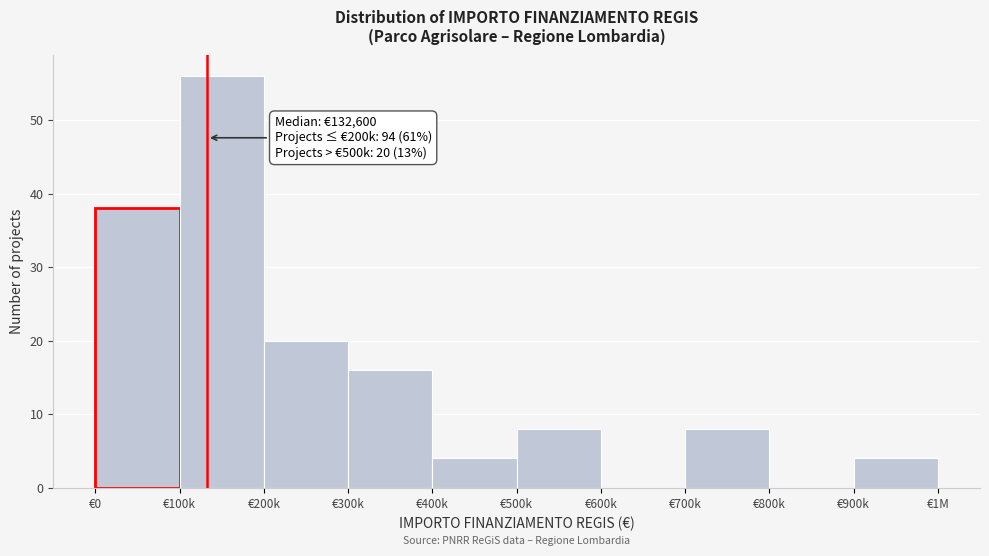

Reading right to left, list all the values displayed in this chart.

€900k=4	€800k=0	€700k=8	€600k=0	€500k=8	€400k=4	€300k=16	€200k=20	€100k=56	€0=38